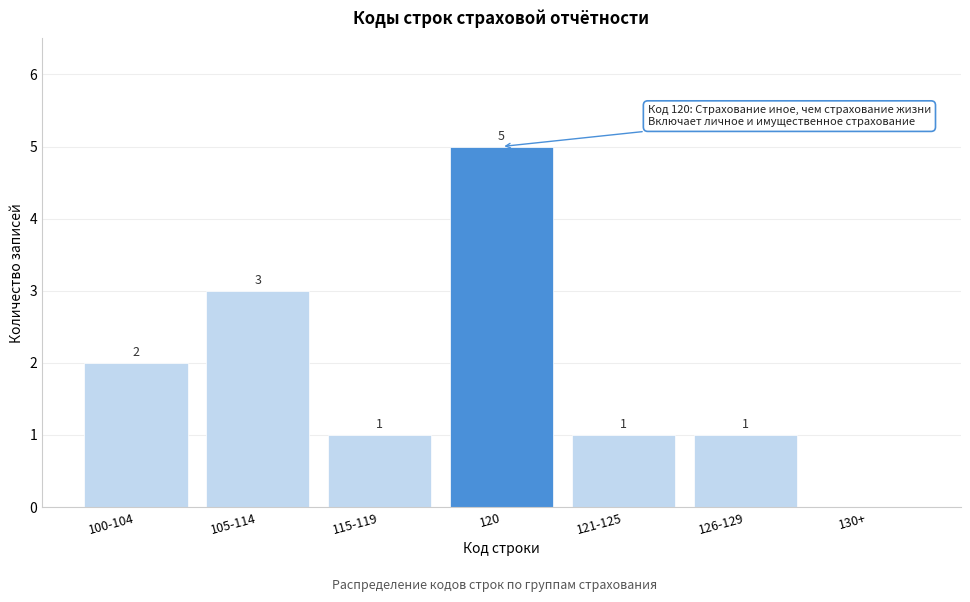

Reading right to left, list all the values displayed in this chart.

130+=0	126-129=1	121-125=1	120=5	115-119=1	105-114=3	100-104=2